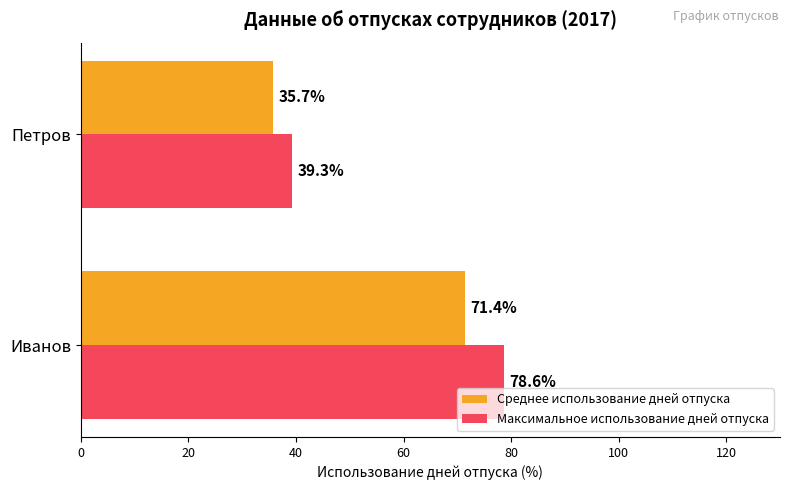

Rank the series at Петров from highest to lowest value.

Максимальное использование дней отпуска, Среднее использование дней отпуска